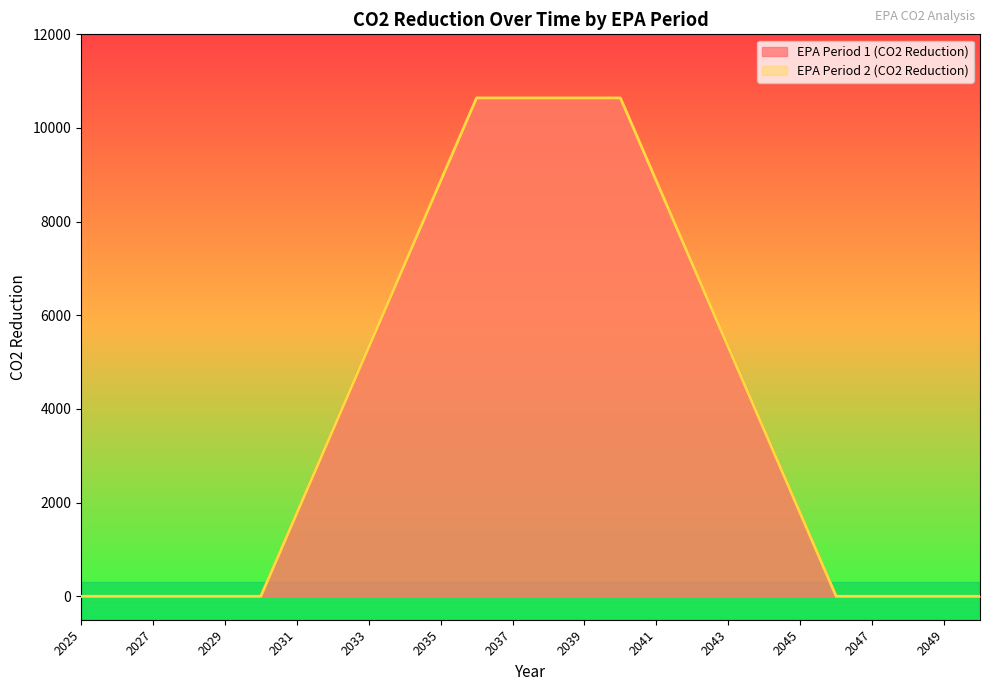

True or false: EPA Period 2 (CO2 Reduction) and EPA Period 1 (CO2 Reduction) intersect in this chart.

False